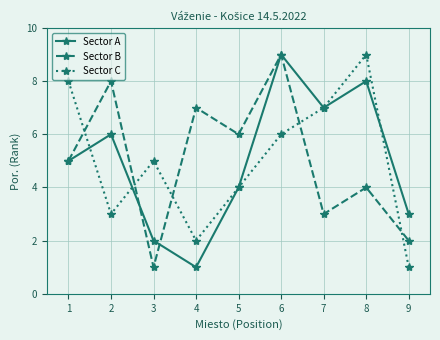

Reading left to right, what are all the values shown in this chart?

Sector A: 1=5	2=6	3=2	4=1	5=4	6=9	7=7	8=8	9=3
Sector B: 1=5	2=8	3=1	4=7	5=6	6=9	7=3	8=4	9=2
Sector C: 1=8	2=3	3=5	4=2	5=4	6=6	7=7	8=9	9=1